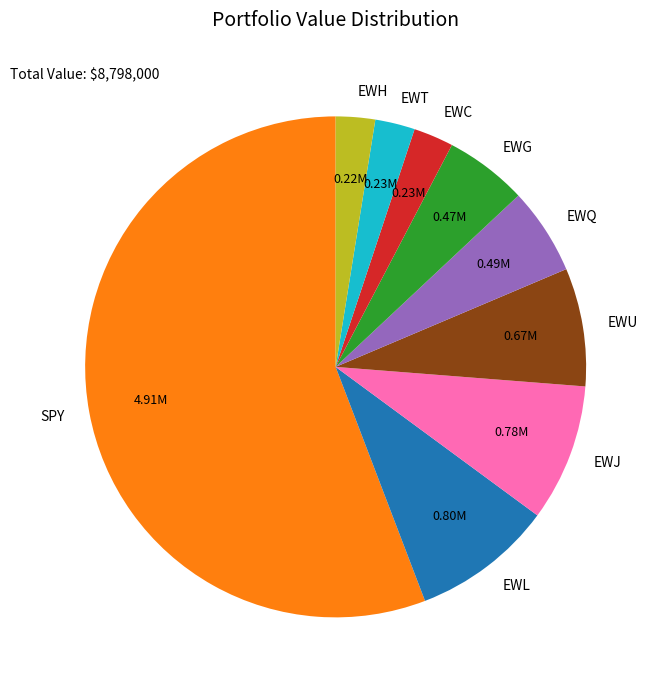

Which category accounts for the majority?

SPY